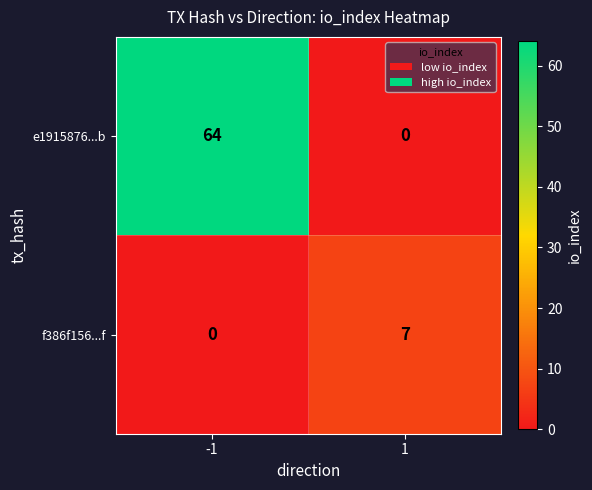

Reading left to right, what are all the values shown in this chart?

e1915876...b: 64	0
f386f156...f: 0	7